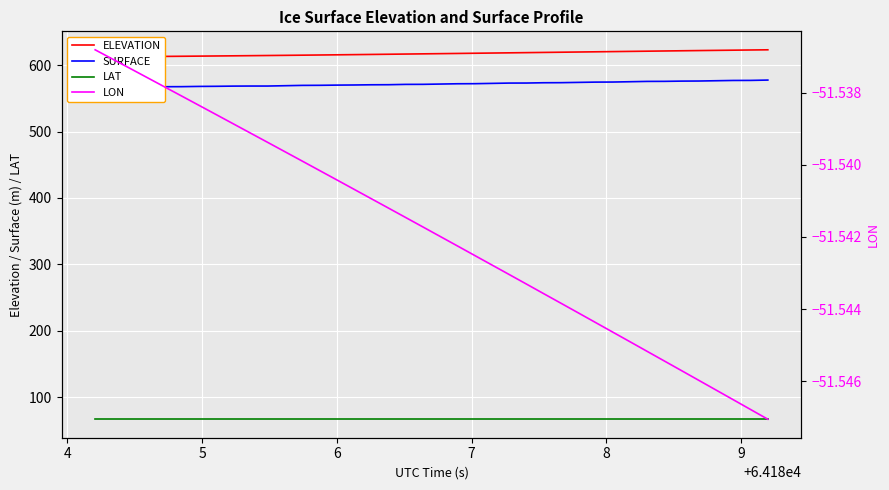

Is this an area chart (filled region under the line)?

No